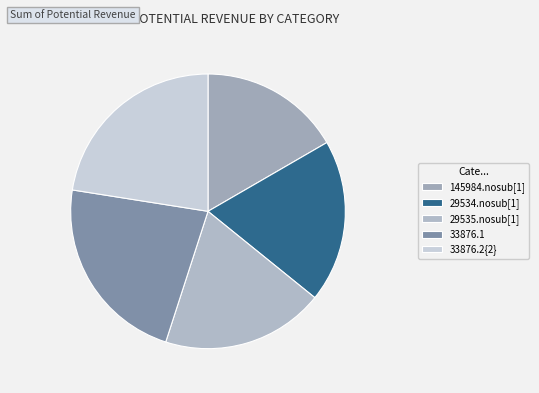

How many segments does this pie chart have?

5